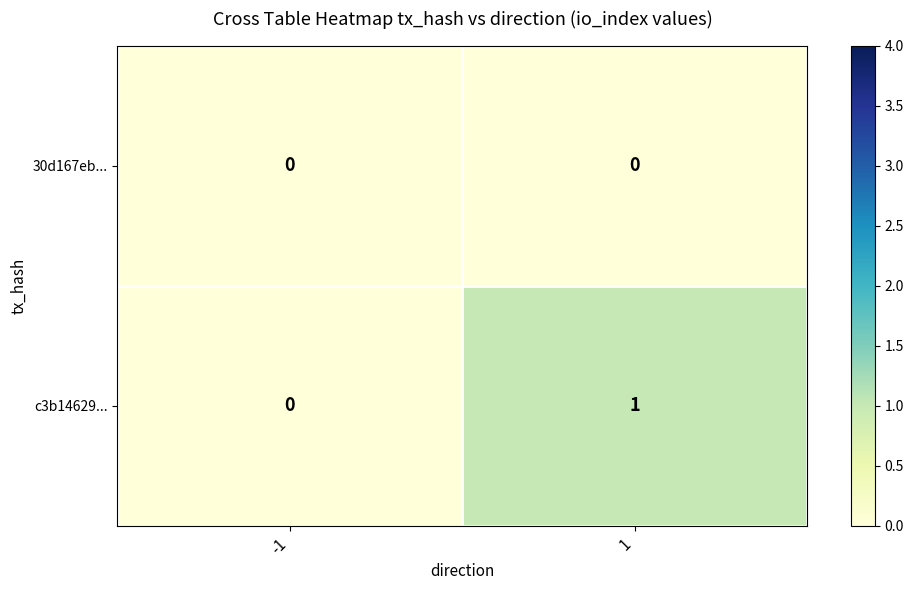

How many data points in c3b14629... are less than 1?

1